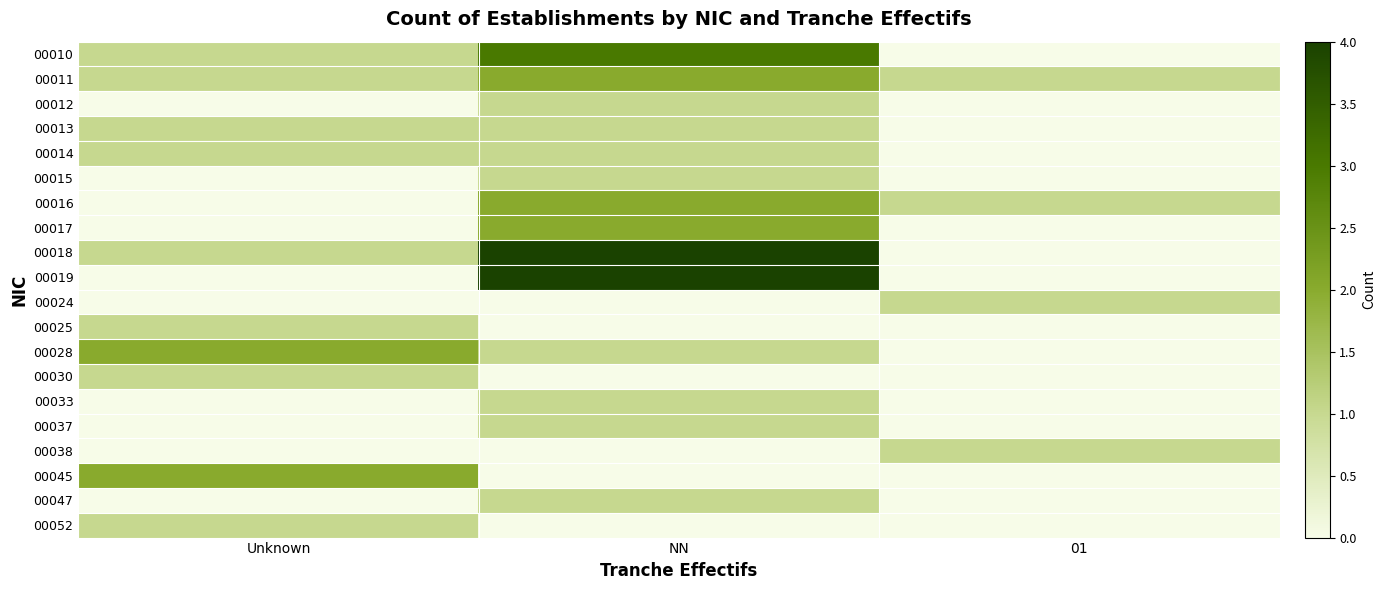

How many data points does each series have?

3